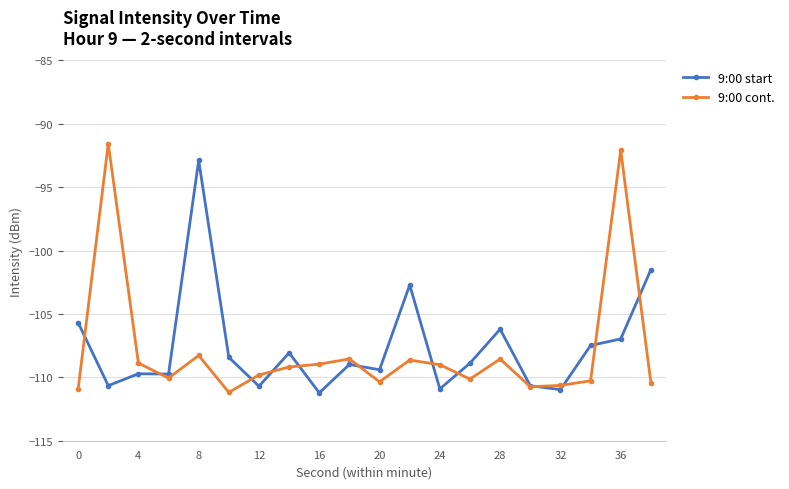

In 9:00 cont., how many points are lower than both neighbors (excluding endpoints)?

5